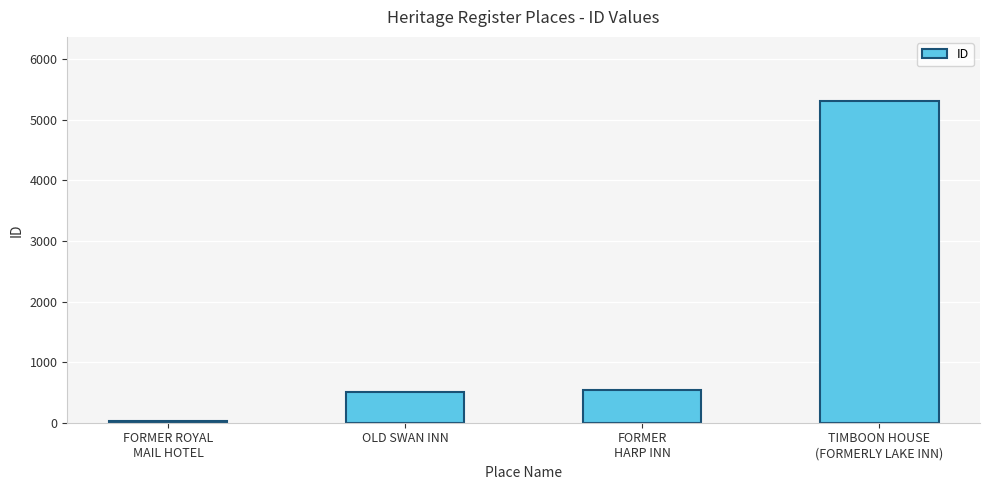

True or false: the data shows 511 at OLD SWAN INN.

True